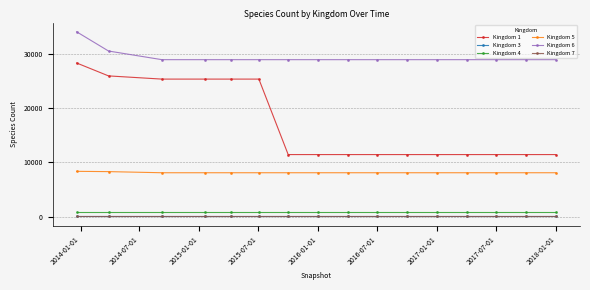

What is the value of the Kingdom 3 point at the 14th from the left?

66